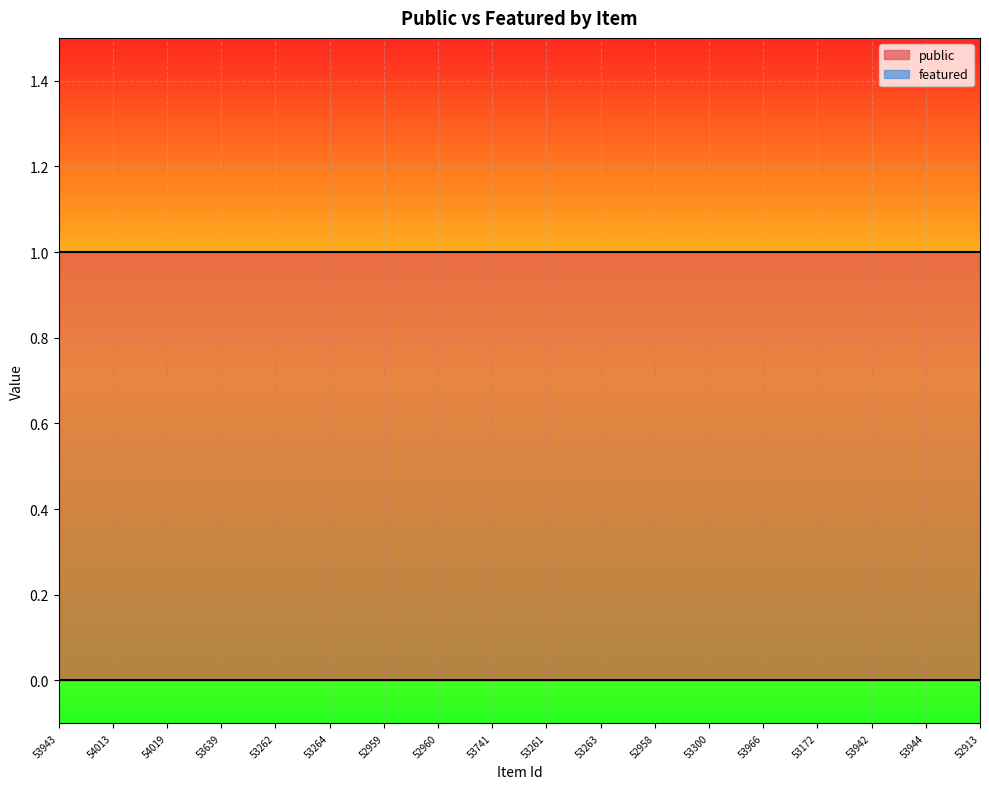

Which series has the largest total across all categories?

public